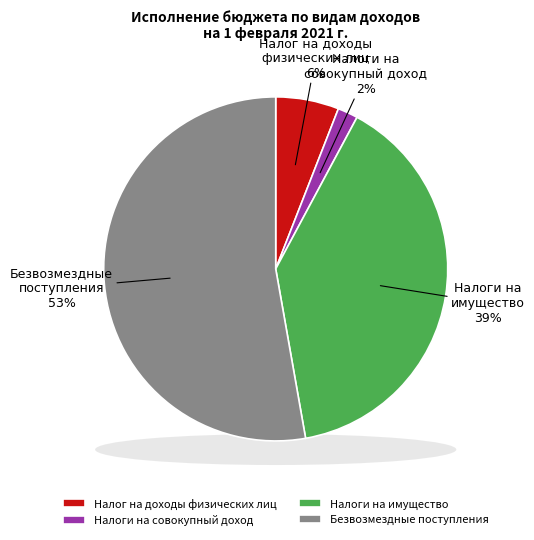

Between Налог на доходы физических лиц and Безвозмездные поступления, which is larger?

Безвозмездные поступления